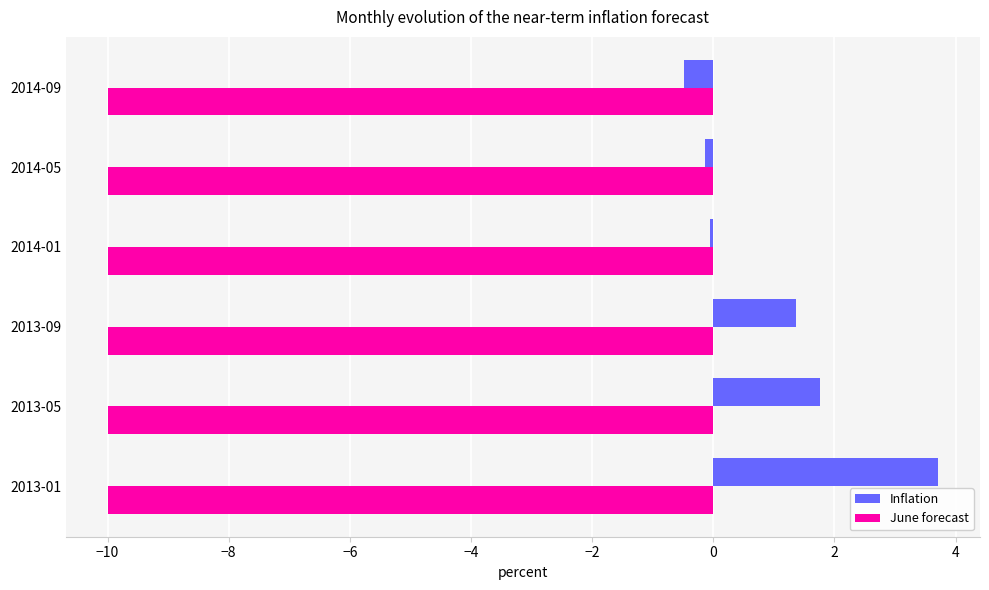

True or false: June forecast has a value of -10.0 at 2013-01.

True